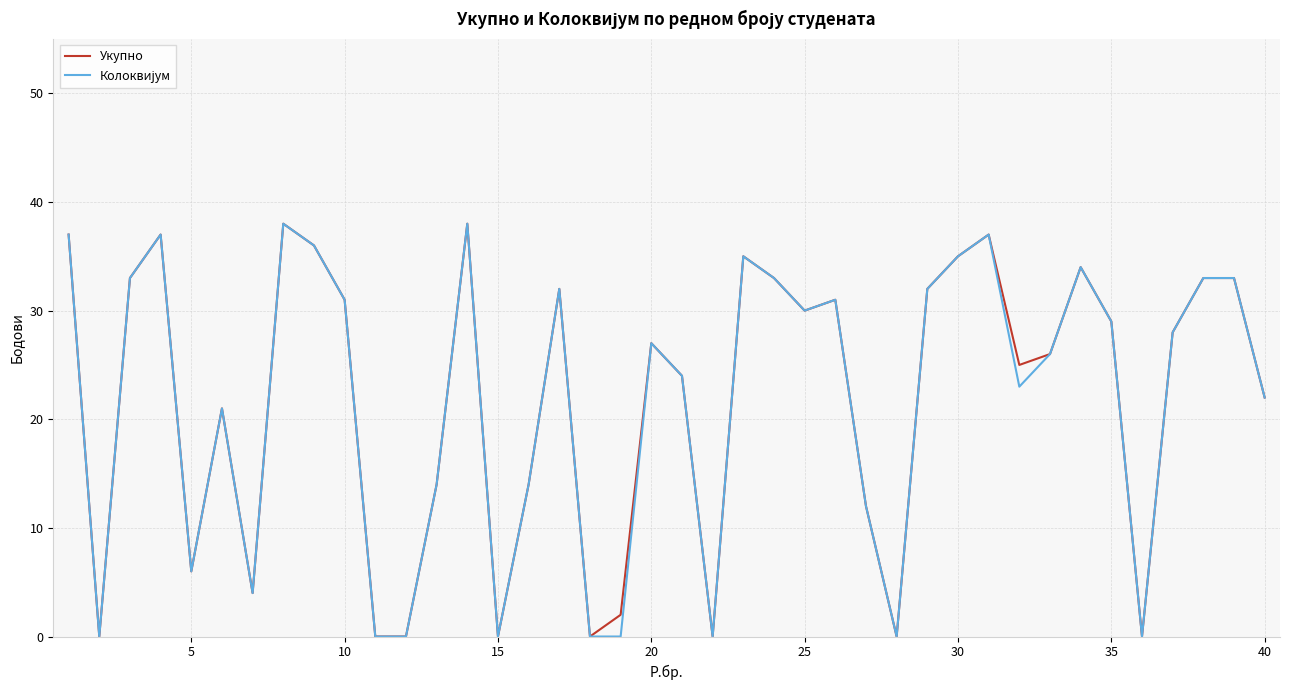

What is the highest value of the Укупно series?

38